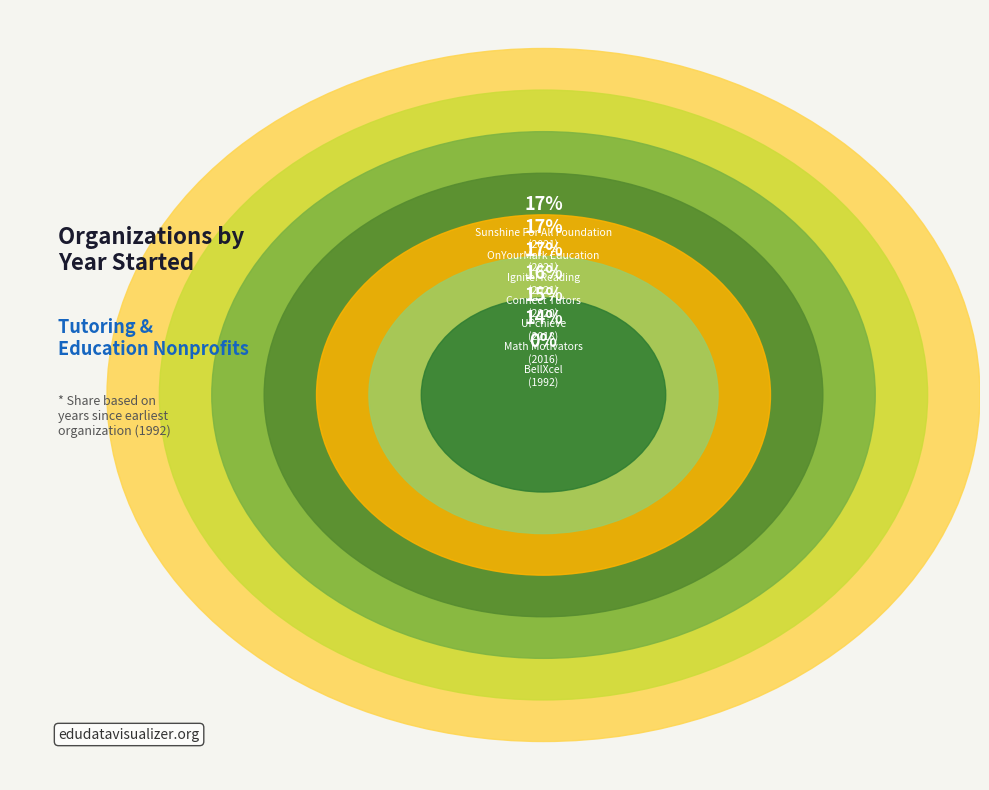

How many segments does this pie chart have?

7